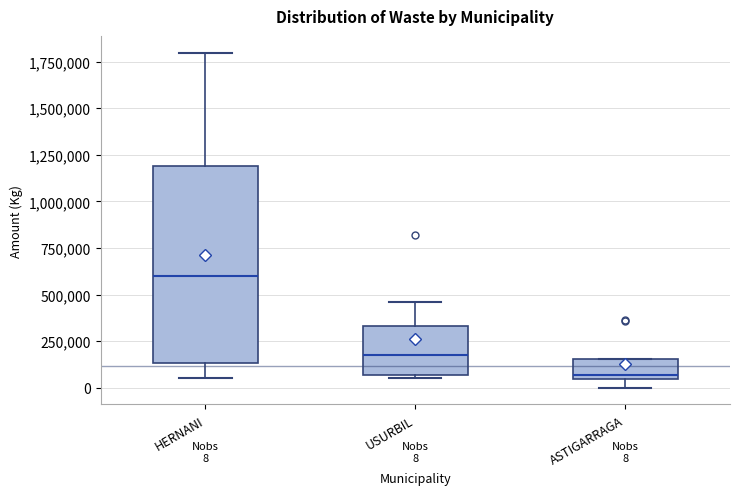

Which box is the tallest, from its lower edge to its upper edge?

HERNANI